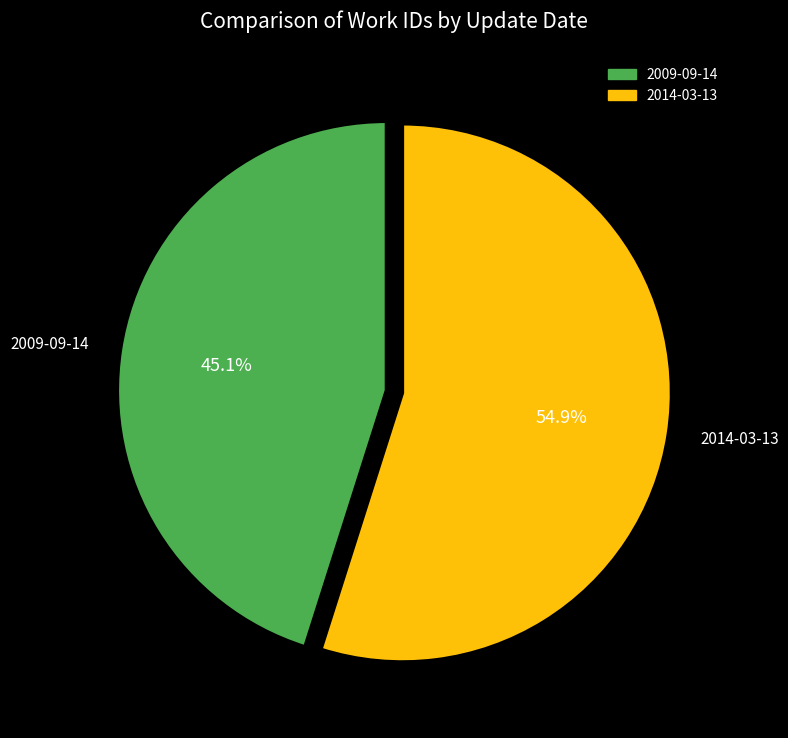

To the nearest percent, what is the average slice percentage?

50%